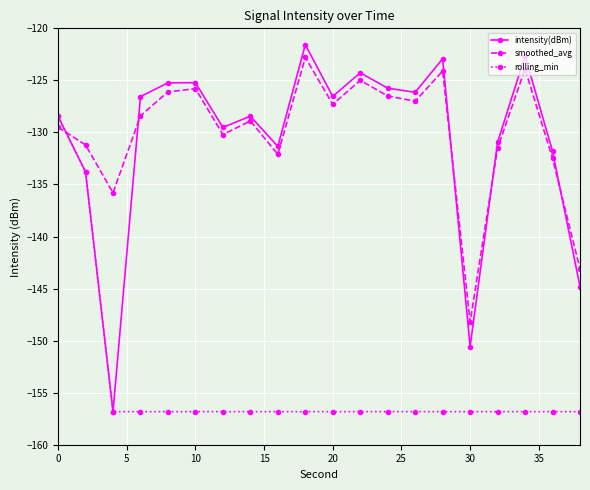

Rank the series by their maximum value, from highest to lowest.

intensity(dBm), smoothed_avg, rolling_min